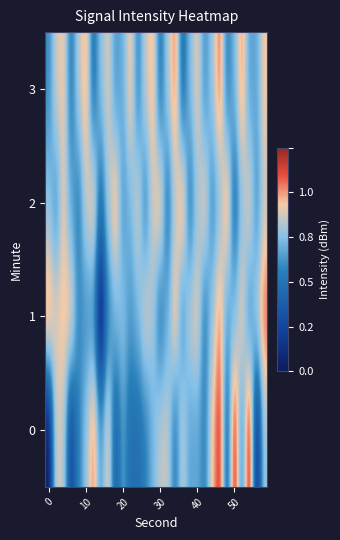

Which category has the lowest value across all series?

7